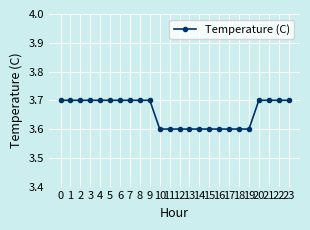

Approximately how many times larger is the value at 0 compared to 9?

1.0